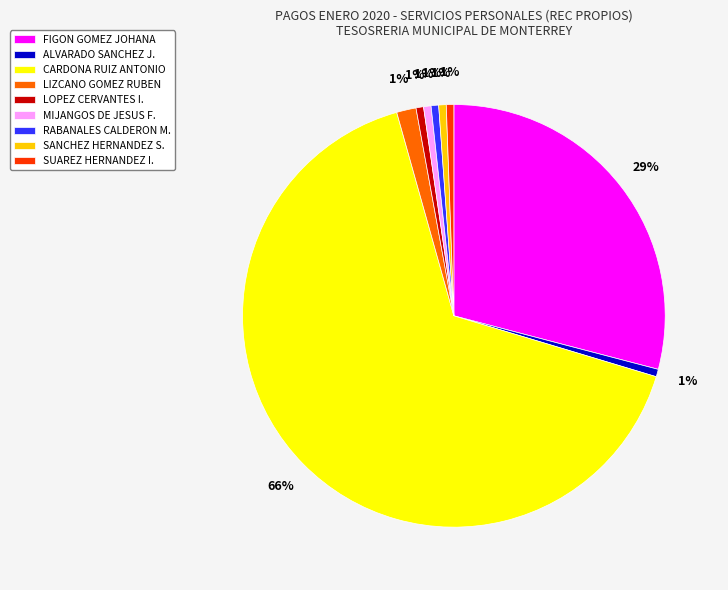

How many segments does this pie chart have?

9